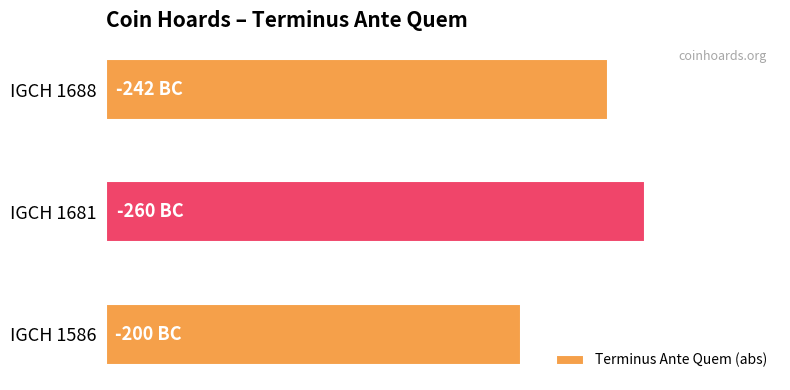

Does the chart contain any negative values?

No